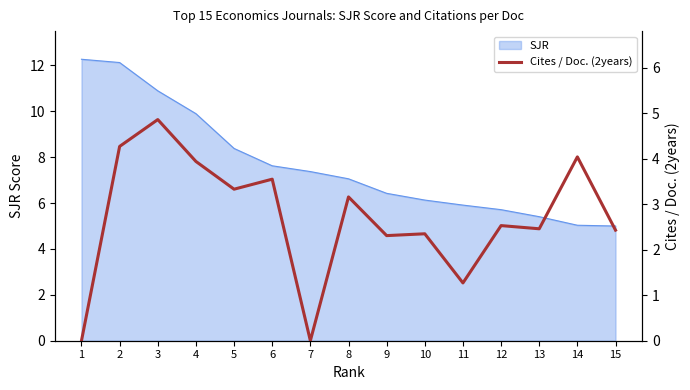

Where is the data nearest to the value 2?

9